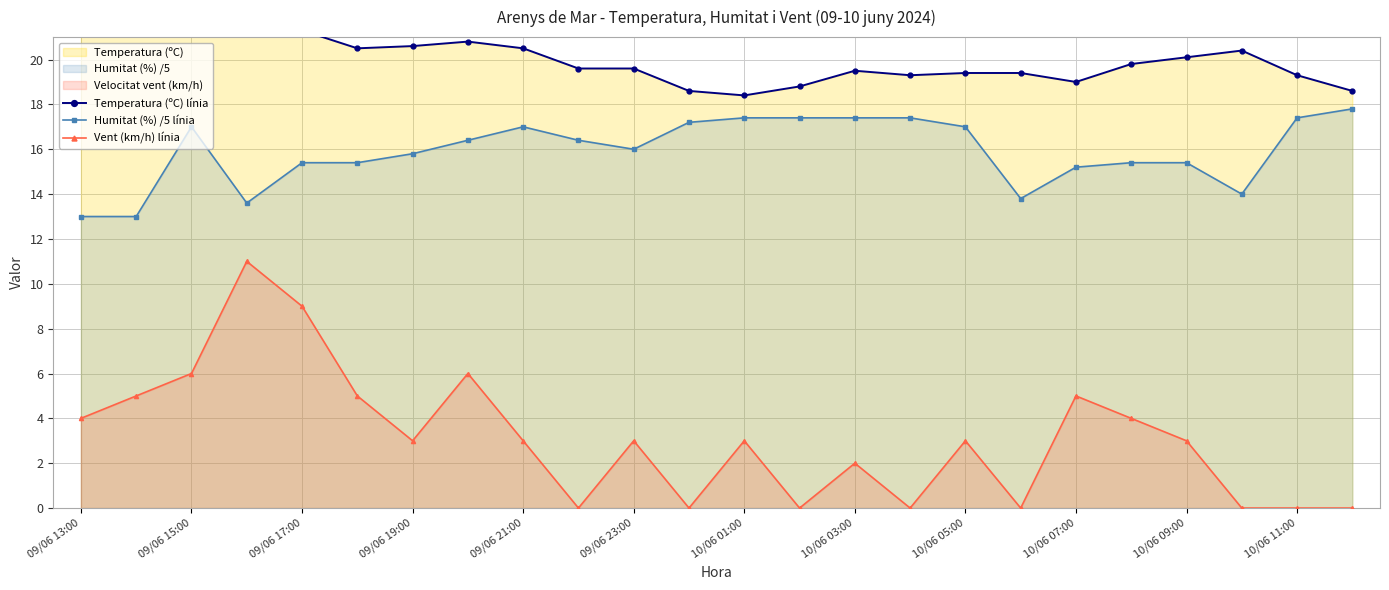

At which label does Humitat (%) /5 línia first exceed 16?

09/06 15:00